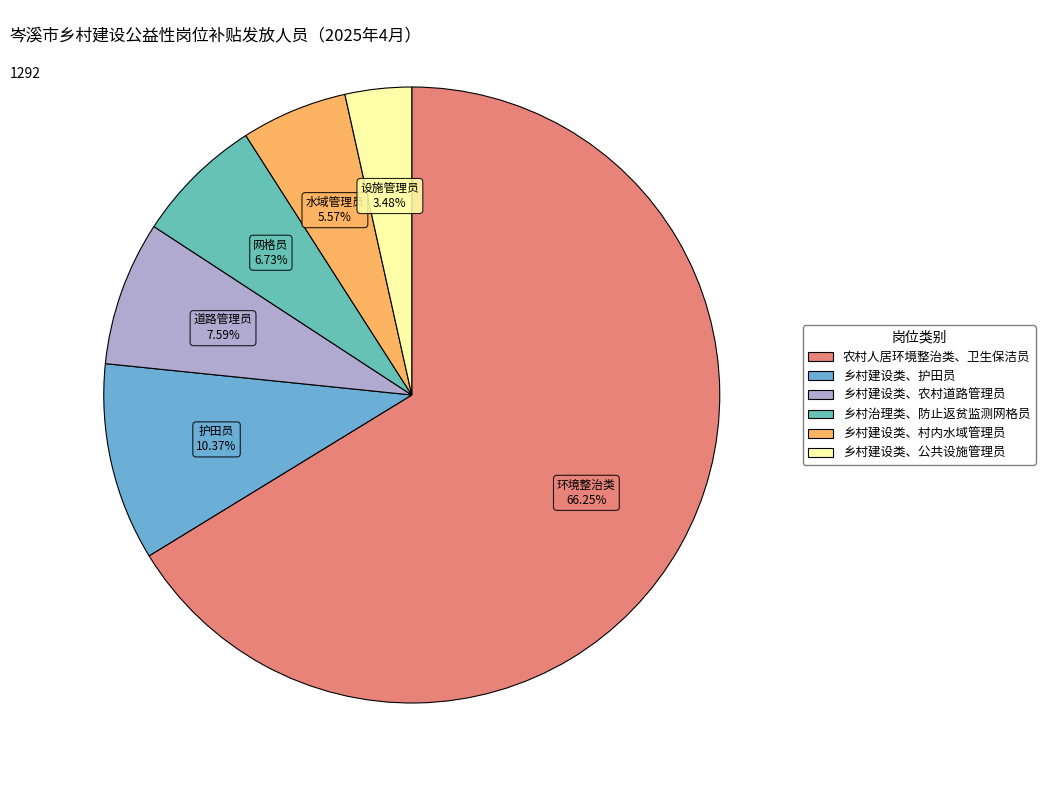

What percentage is NOT represented by 乡村建设类、公共设施管理员?

96.5%